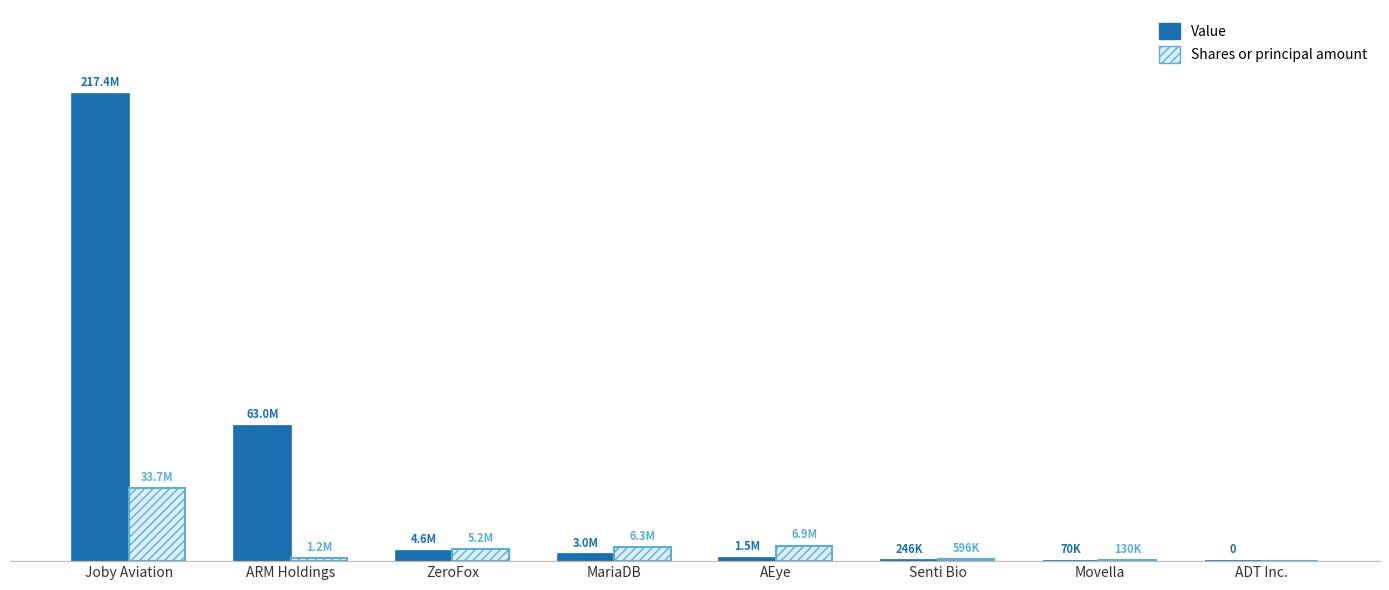

At which label does Value reach its peak?

Joby Aviation